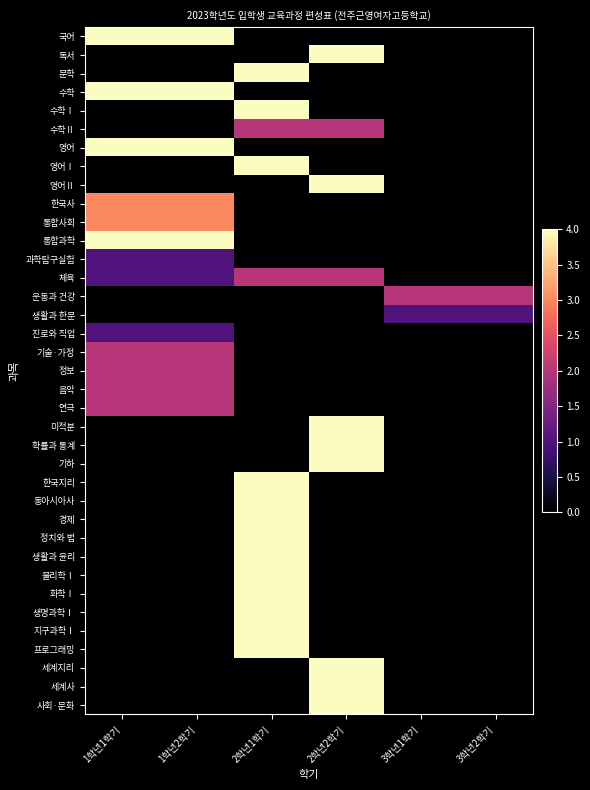

Reading left to right, extract all data points from this chart.

국어: 1학년1학기=4	1학년2학기=4	2학년1학기=0	2학년2학기=0	3학년1학기=0	3학년2학기=0
독서: 1학년1학기=0	1학년2학기=0	2학년1학기=0	2학년2학기=4	3학년1학기=0	3학년2학기=0
문학: 1학년1학기=0	1학년2학기=0	2학년1학기=4	2학년2학기=0	3학년1학기=0	3학년2학기=0
수학: 1학년1학기=4	1학년2학기=4	2학년1학기=0	2학년2학기=0	3학년1학기=0	3학년2학기=0
수학Ⅰ: 1학년1학기=0	1학년2학기=0	2학년1학기=4	2학년2학기=0	3학년1학기=0	3학년2학기=0
수학Ⅱ: 1학년1학기=0	1학년2학기=0	2학년1학기=2	2학년2학기=2	3학년1학기=0	3학년2학기=0
영어: 1학년1학기=4	1학년2학기=4	2학년1학기=0	2학년2학기=0	3학년1학기=0	3학년2학기=0
영어Ⅰ: 1학년1학기=0	1학년2학기=0	2학년1학기=4	2학년2학기=0	3학년1학기=0	3학년2학기=0
영어Ⅱ: 1학년1학기=0	1학년2학기=0	2학년1학기=0	2학년2학기=4	3학년1학기=0	3학년2학기=0
한국사: 1학년1학기=3	1학년2학기=3	2학년1학기=0	2학년2학기=0	3학년1학기=0	3학년2학기=0
통합사회: 1학년1학기=3	1학년2학기=3	2학년1학기=0	2학년2학기=0	3학년1학기=0	3학년2학기=0
통합과학: 1학년1학기=4	1학년2학기=4	2학년1학기=0	2학년2학기=0	3학년1학기=0	3학년2학기=0
과학탐구실험: 1학년1학기=1	1학년2학기=1	2학년1학기=0	2학년2학기=0	3학년1학기=0	3학년2학기=0
체육: 1학년1학기=1	1학년2학기=1	2학년1학기=2	2학년2학기=2	3학년1학기=0	3학년2학기=0
운동과 건강: 1학년1학기=0	1학년2학기=0	2학년1학기=0	2학년2학기=0	3학년1학기=2	3학년2학기=2
생활과 한문: 1학년1학기=0	1학년2학기=0	2학년1학기=0	2학년2학기=0	3학년1학기=1	3학년2학기=1
진로와 직업: 1학년1학기=1	1학년2학기=1	2학년1학기=0	2학년2학기=0	3학년1학기=0	3학년2학기=0
기술·가정: 1학년1학기=2	1학년2학기=2	2학년1학기=0	2학년2학기=0	3학년1학기=0	3학년2학기=0
정보: 1학년1학기=2	1학년2학기=2	2학년1학기=0	2학년2학기=0	3학년1학기=0	3학년2학기=0
음악: 1학년1학기=2	1학년2학기=2	2학년1학기=0	2학년2학기=0	3학년1학기=0	3학년2학기=0
연극: 1학년1학기=2	1학년2학기=2	2학년1학기=0	2학년2학기=0	3학년1학기=0	3학년2학기=0
미적분: 1학년1학기=0	1학년2학기=0	2학년1학기=0	2학년2학기=4	3학년1학기=0	3학년2학기=0
확률과 통계: 1학년1학기=0	1학년2학기=0	2학년1학기=0	2학년2학기=4	3학년1학기=0	3학년2학기=0
기하: 1학년1학기=0	1학년2학기=0	2학년1학기=0	2학년2학기=4	3학년1학기=0	3학년2학기=0
한국지리: 1학년1학기=0	1학년2학기=0	2학년1학기=4	2학년2학기=0	3학년1학기=0	3학년2학기=0
동아시아사: 1학년1학기=0	1학년2학기=0	2학년1학기=4	2학년2학기=0	3학년1학기=0	3학년2학기=0
경제: 1학년1학기=0	1학년2학기=0	2학년1학기=4	2학년2학기=0	3학년1학기=0	3학년2학기=0
정치와 법: 1학년1학기=0	1학년2학기=0	2학년1학기=4	2학년2학기=0	3학년1학기=0	3학년2학기=0
생활과 윤리: 1학년1학기=0	1학년2학기=0	2학년1학기=4	2학년2학기=0	3학년1학기=0	3학년2학기=0
물리학Ⅰ: 1학년1학기=0	1학년2학기=0	2학년1학기=4	2학년2학기=0	3학년1학기=0	3학년2학기=0
화학Ⅰ: 1학년1학기=0	1학년2학기=0	2학년1학기=4	2학년2학기=0	3학년1학기=0	3학년2학기=0
생명과학Ⅰ: 1학년1학기=0	1학년2학기=0	2학년1학기=4	2학년2학기=0	3학년1학기=0	3학년2학기=0
지구과학Ⅰ: 1학년1학기=0	1학년2학기=0	2학년1학기=4	2학년2학기=0	3학년1학기=0	3학년2학기=0
프로그래밍: 1학년1학기=0	1학년2학기=0	2학년1학기=4	2학년2학기=0	3학년1학기=0	3학년2학기=0
세계지리: 1학년1학기=0	1학년2학기=0	2학년1학기=0	2학년2학기=4	3학년1학기=0	3학년2학기=0
세계사: 1학년1학기=0	1학년2학기=0	2학년1학기=0	2학년2학기=4	3학년1학기=0	3학년2학기=0
사회·문화: 1학년1학기=0	1학년2학기=0	2학년1학기=0	2학년2학기=4	3학년1학기=0	3학년2학기=0